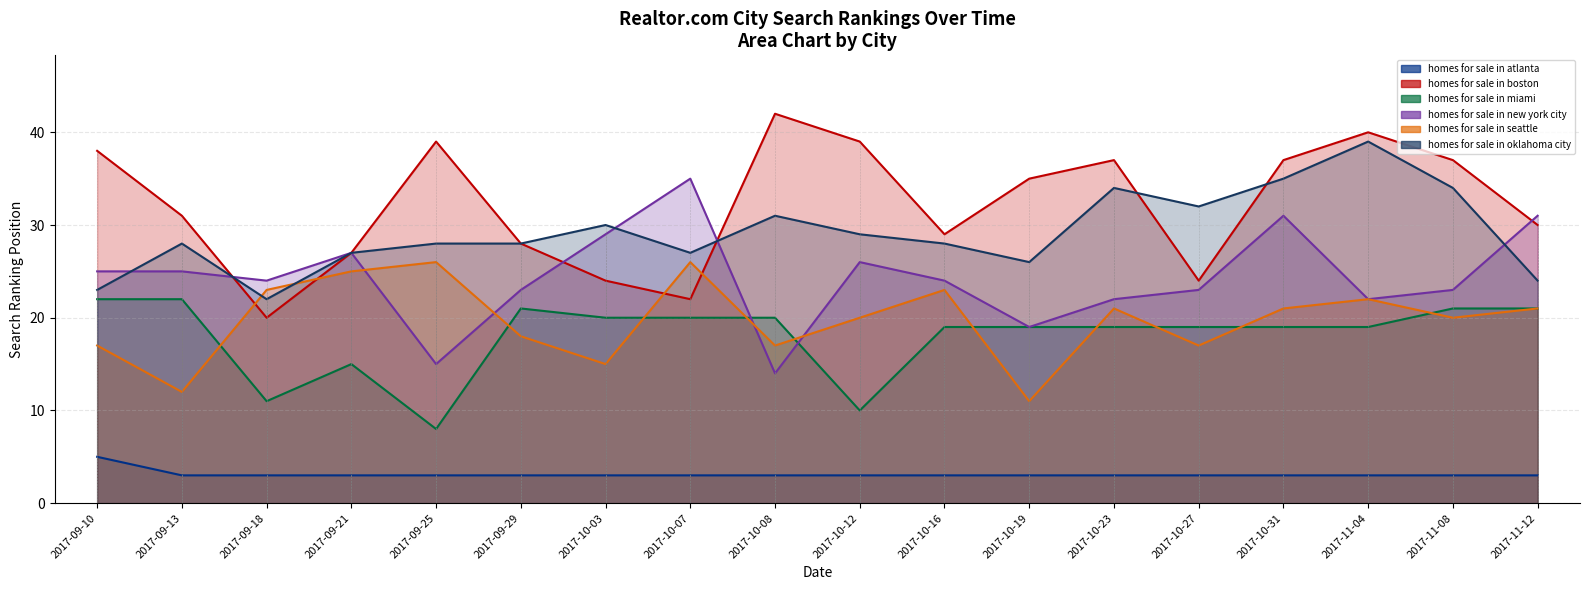

Reading left to right, list all the values displayed in this chart.

homes for sale in atlanta: 2017-09-10=5	2017-09-13=3	2017-09-18=3	2017-09-21=3	2017-09-25=3	2017-09-29=3	2017-10-03=3	2017-10-07=3	2017-10-08=3	2017-10-12=3	2017-10-16=3	2017-10-19=3	2017-10-23=3	2017-10-27=3	2017-10-31=3	2017-11-04=3	2017-11-08=3	2017-11-12=3
homes for sale in boston: 2017-09-10=38	2017-09-13=31	2017-09-18=20	2017-09-21=27	2017-09-25=39	2017-09-29=28	2017-10-03=24	2017-10-07=22	2017-10-08=42	2017-10-12=39	2017-10-16=29	2017-10-19=35	2017-10-23=37	2017-10-27=24	2017-10-31=37	2017-11-04=40	2017-11-08=37	2017-11-12=30
homes for sale in miami: 2017-09-10=22	2017-09-13=22	2017-09-18=11	2017-09-21=15	2017-09-25=8	2017-09-29=21	2017-10-03=20	2017-10-07=20	2017-10-08=20	2017-10-12=10	2017-10-16=19	2017-10-19=19	2017-10-23=19	2017-10-27=19	2017-10-31=19	2017-11-04=19	2017-11-08=21	2017-11-12=21
homes for sale in new york city: 2017-09-10=25	2017-09-13=25	2017-09-18=24	2017-09-21=27	2017-09-25=15	2017-09-29=23	2017-10-03=29	2017-10-07=35	2017-10-08=14	2017-10-12=26	2017-10-16=24	2017-10-19=19	2017-10-23=22	2017-10-27=23	2017-10-31=31	2017-11-04=22	2017-11-08=23	2017-11-12=31
homes for sale in seattle: 2017-09-10=17	2017-09-13=12	2017-09-18=23	2017-09-21=25	2017-09-25=26	2017-09-29=18	2017-10-03=15	2017-10-07=26	2017-10-08=17	2017-10-12=20	2017-10-16=23	2017-10-19=11	2017-10-23=21	2017-10-27=17	2017-10-31=21	2017-11-04=22	2017-11-08=20	2017-11-12=21
homes for sale in oklahoma city: 2017-09-10=23	2017-09-13=28	2017-09-18=22	2017-09-21=27	2017-09-25=28	2017-09-29=28	2017-10-03=30	2017-10-07=27	2017-10-08=31	2017-10-12=29	2017-10-16=28	2017-10-19=26	2017-10-23=34	2017-10-27=32	2017-10-31=35	2017-11-04=39	2017-11-08=34	2017-11-12=24